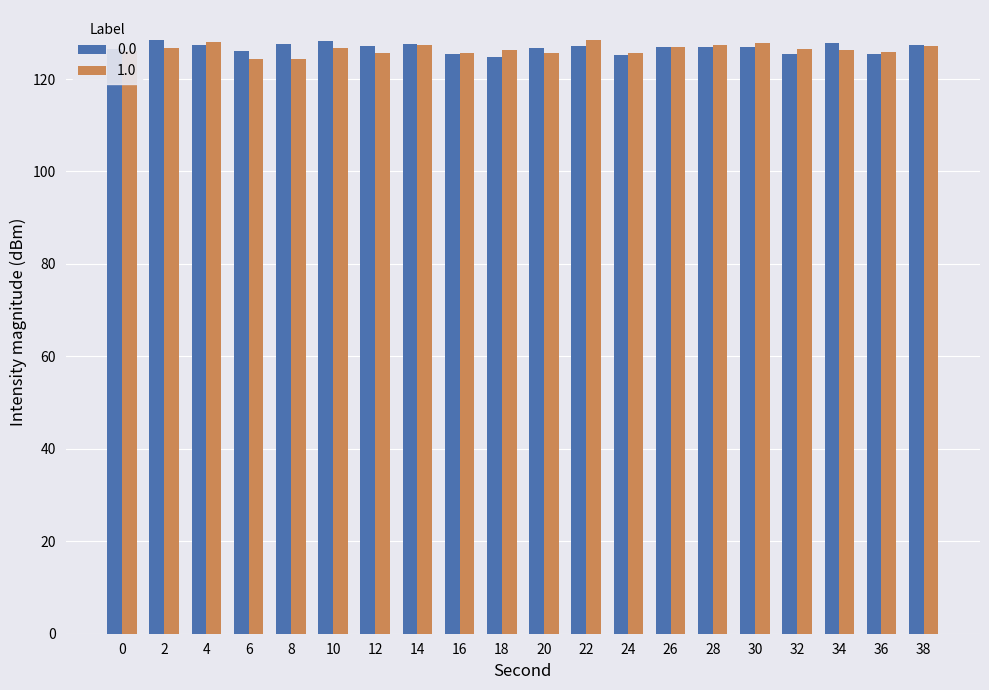

What is the sum of the 0.0 values at 32 and 26?

252.4